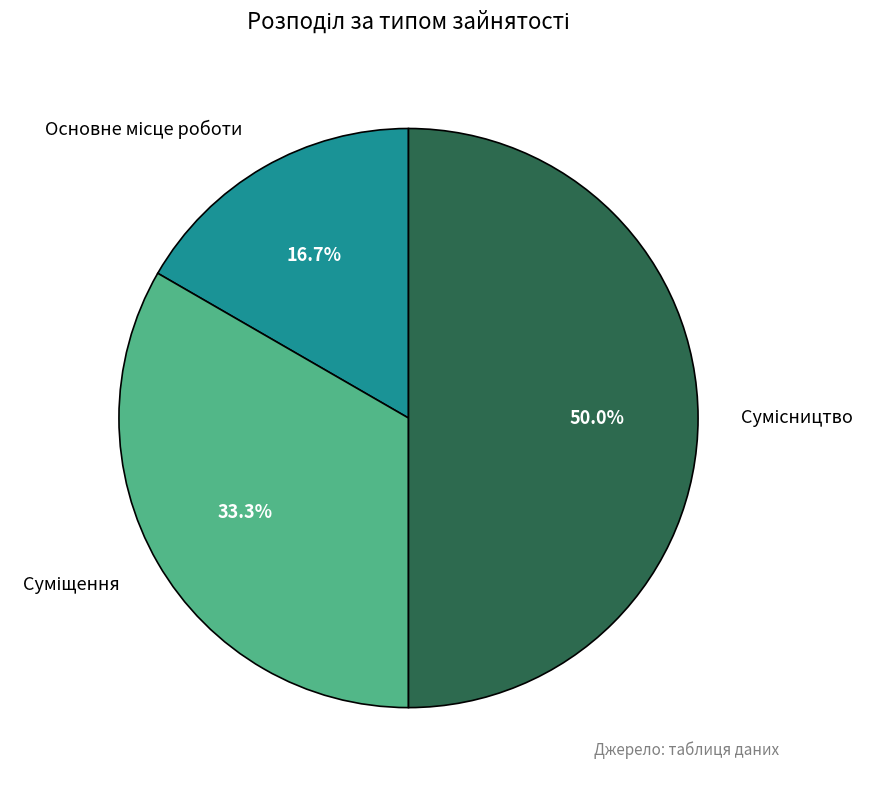

Which has a higher value, Сумісництво or Суміщення?

Сумісництво